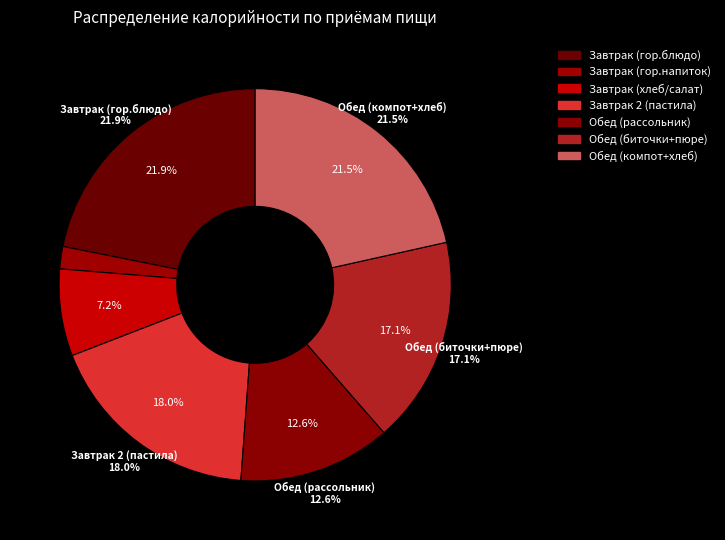

To the nearest percent, what is the combined percentage of Обед (рассольник) and Завтрак (гор.блюдо)?

34%